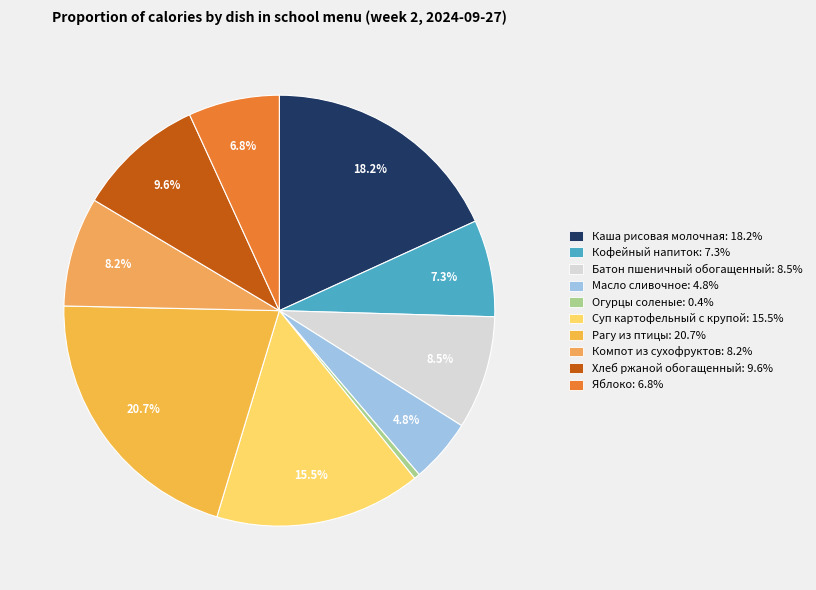

What is the total percentage of Хлеб ржаной обогащенный and Огурцы соленые?

10.0%